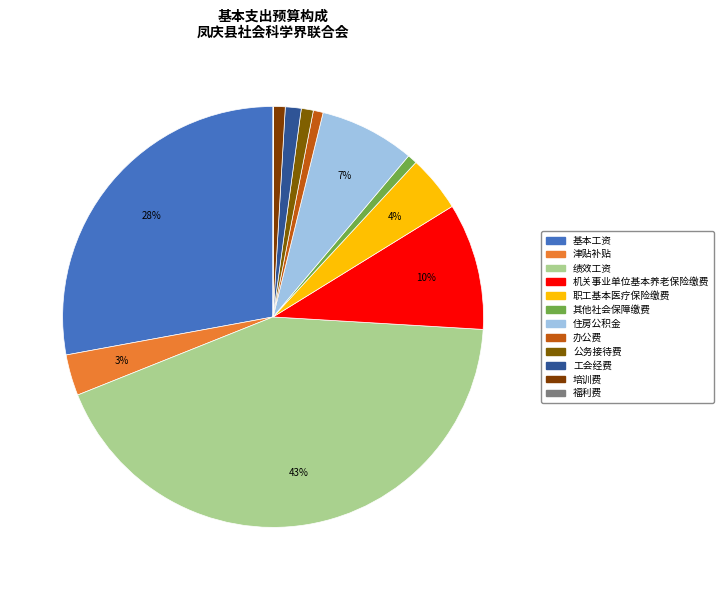

Does 其他社会保障缴费 account for over 50% of the chart?

No